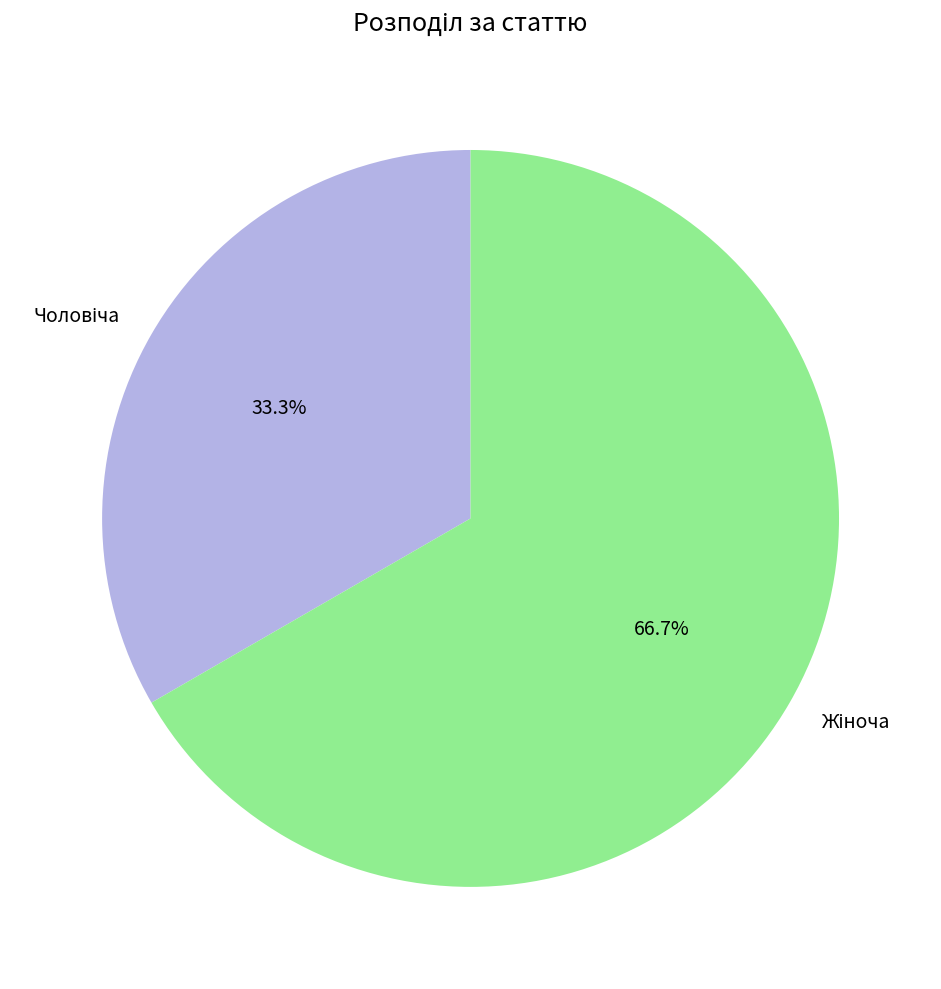

Does any single category account for the majority?

Yes